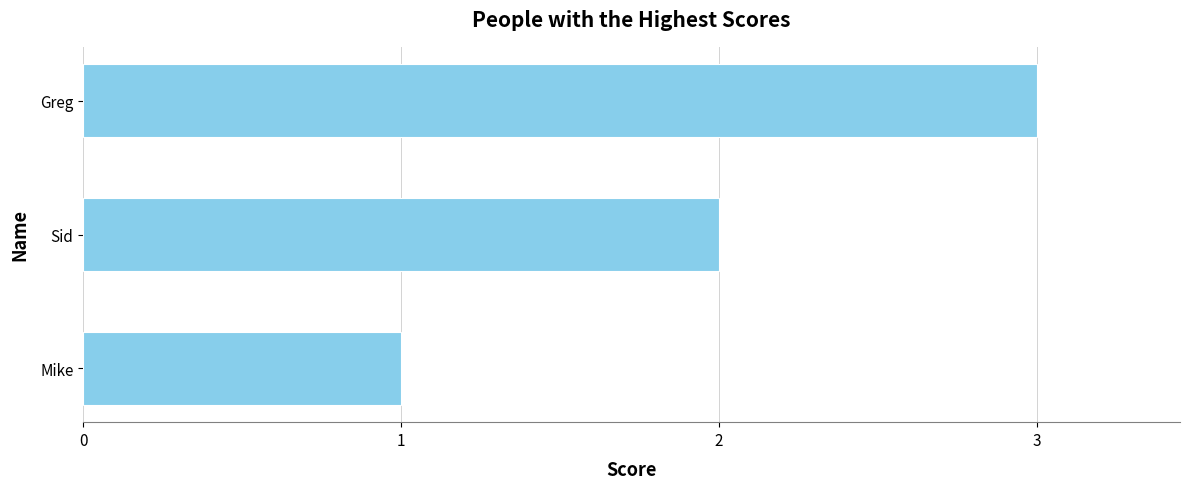

Count the number of categories in the chart.

3